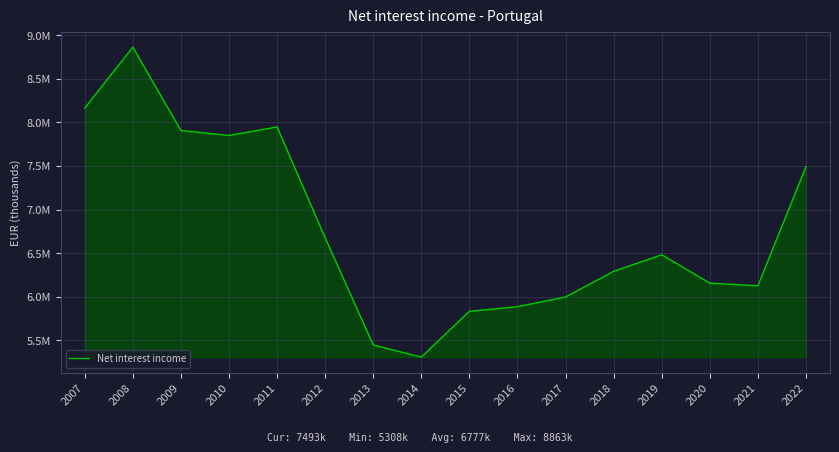

Reading left to right, transcribe all the data shown in this chart.

8164144.9	8863450.6	7907519.3	7849460.7	7947922.2	6676903.3	5447960.0	5308151.0	5833878.0	5886375.0	5997586.0	6291999.0	6481861.0	6157041.0	6125317.0	7492760.0